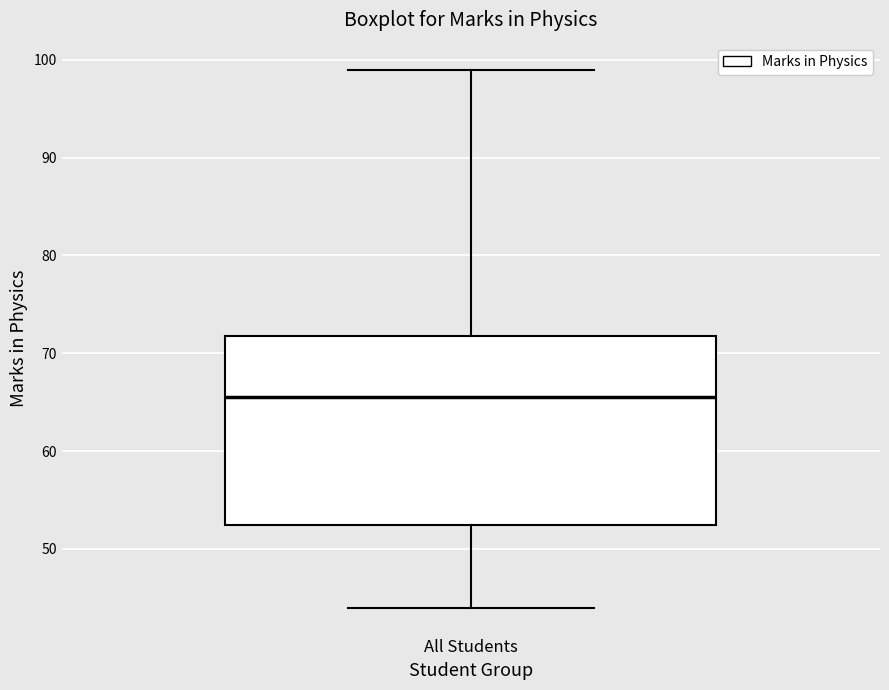

Transcribe this box plot: give where the median line is, the range the box spans, and where the two whiskers end, as read against the y-axis. The values are not printed on the chart, so give them approximately, as read against the axis.

median 66, box 53 to 72, whiskers 44 to 99